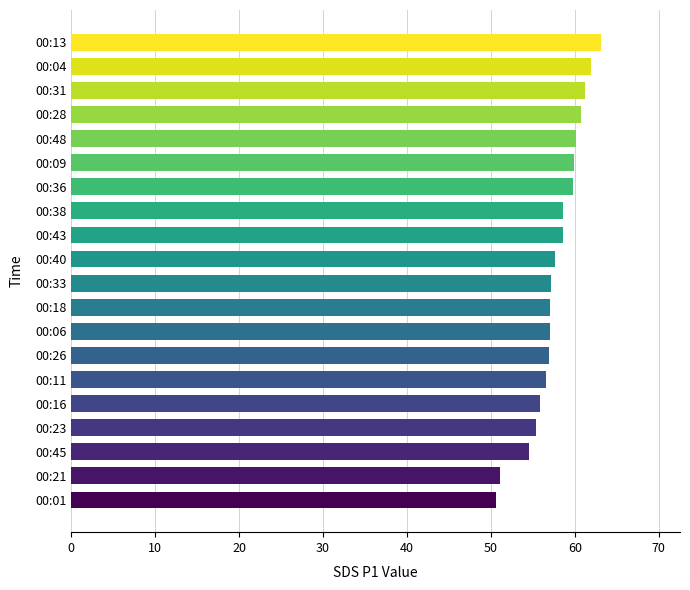

What is the difference between the maximum and minimum values?

12.4